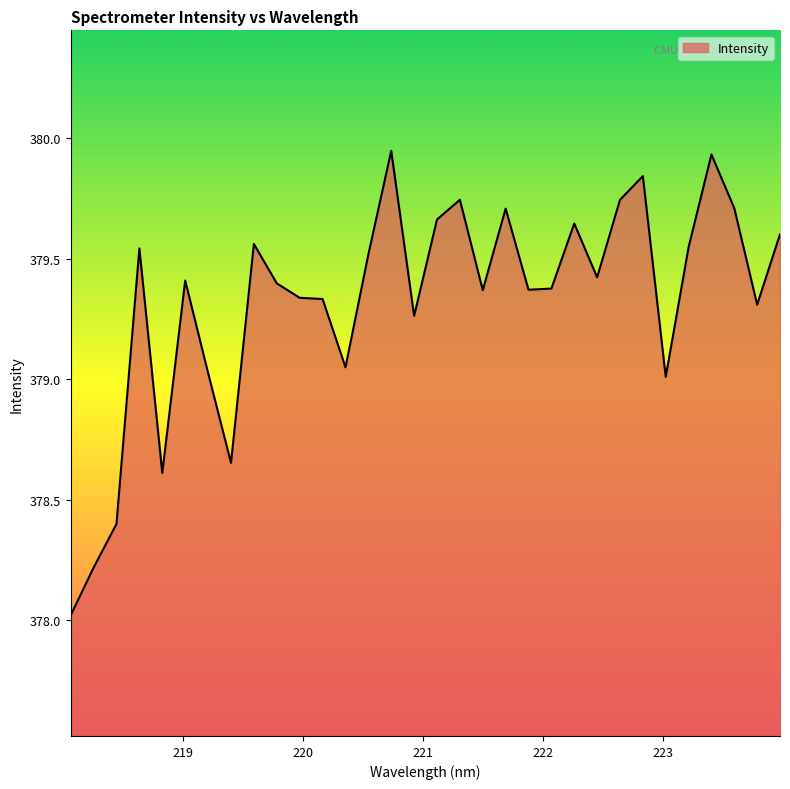

What is the difference between the maximum and minimum values?

1.9